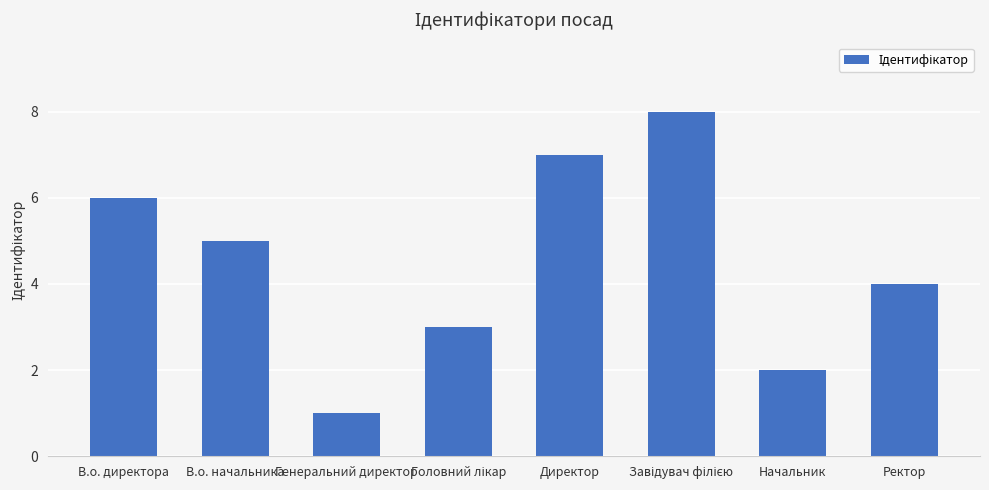

How many values are below 5?

4